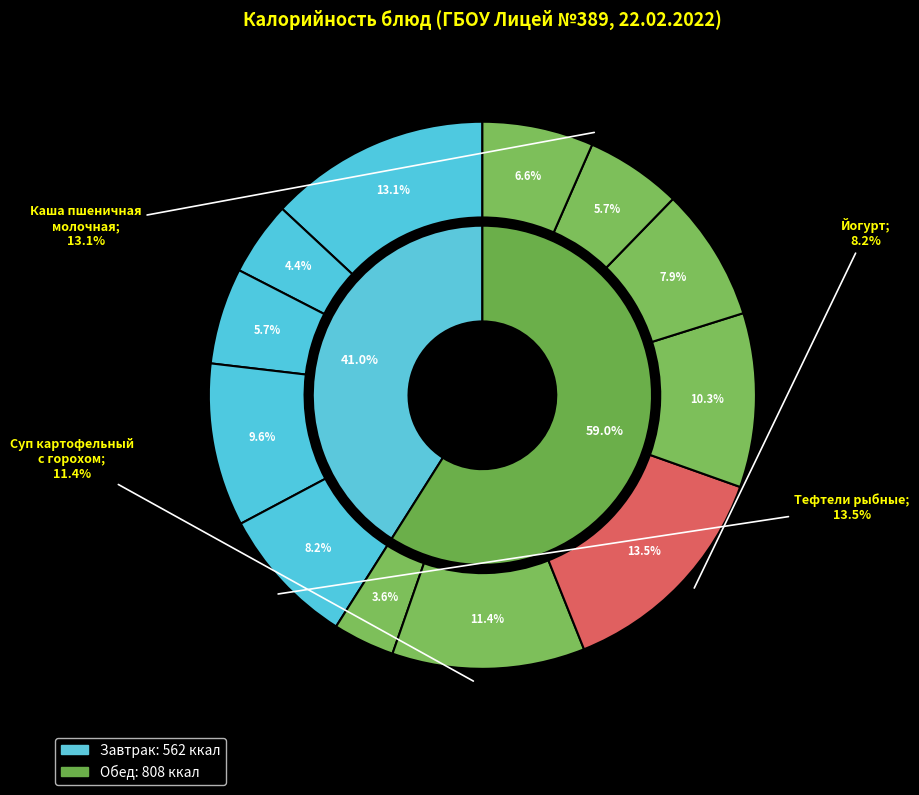

Approximately how many times larger is the value at Пюре картофельное compared to Батон (обед)?

1.8